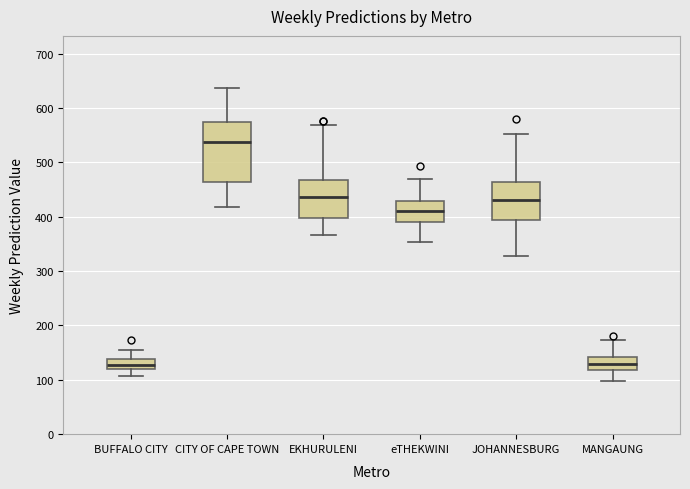

Comparing the boxes themselves (not the whiskers), which one is the tallest?

CITY OF CAPE TOWN